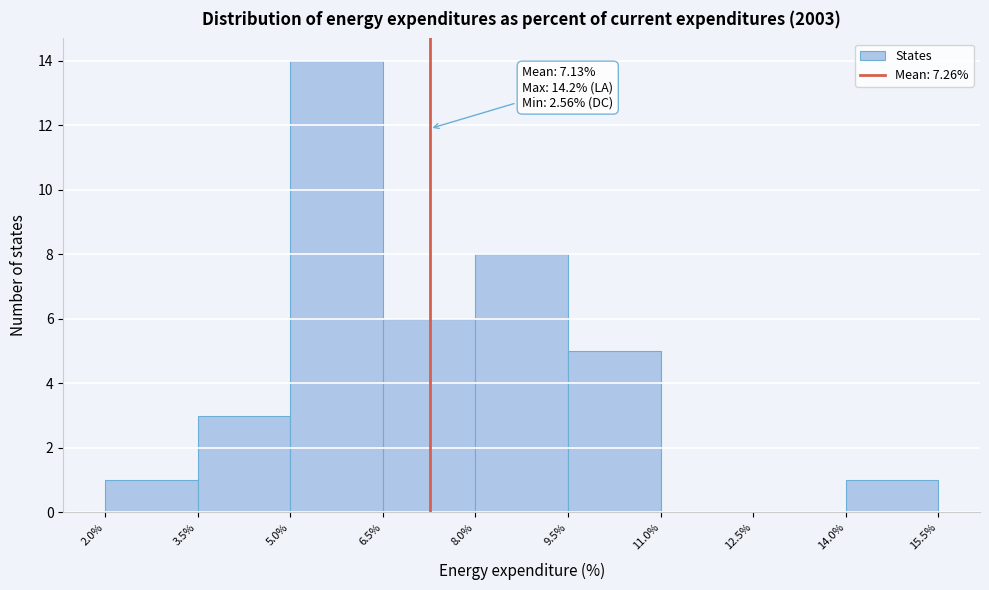

Which range on the x-axis has the tallest bar?

5.0% to 6.5%